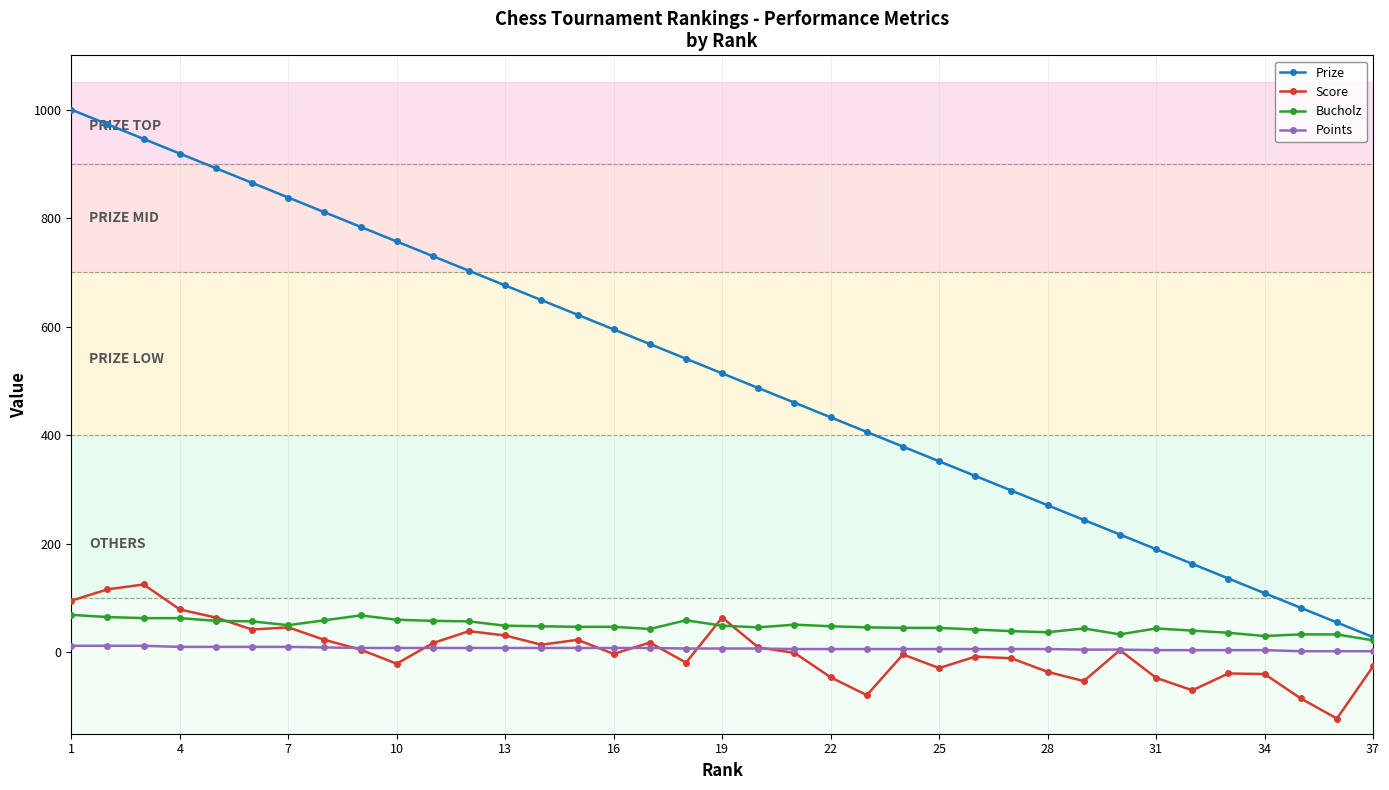

What is the value of the Score point at the 36th from the left?

-122